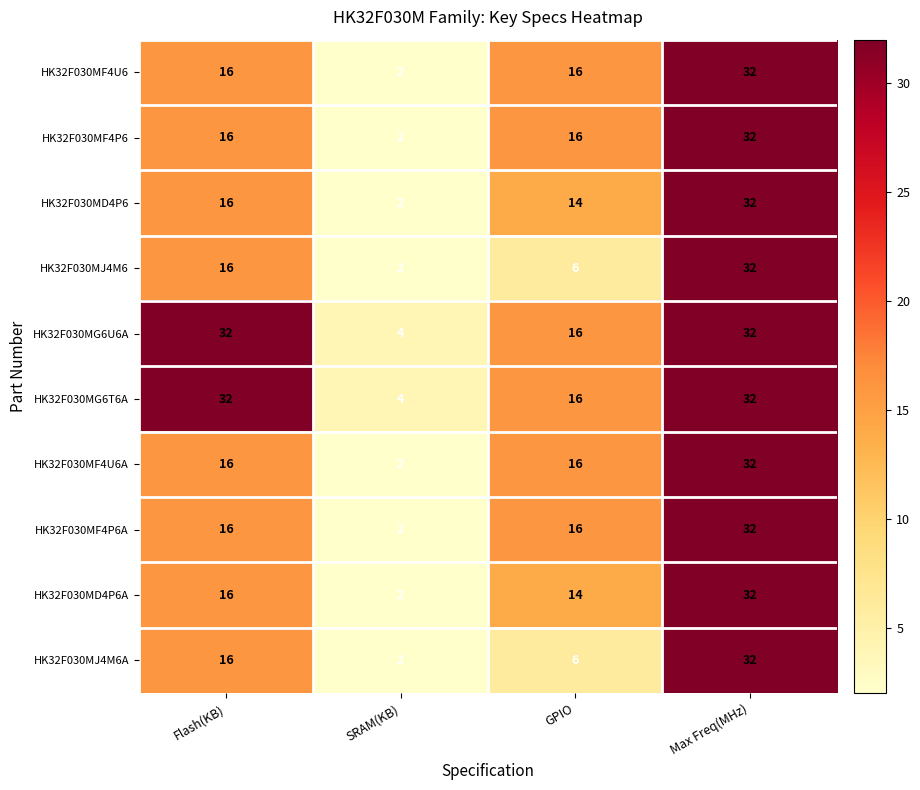

What is the difference between the maximum and second lowest values in the HK32F030MD4P6A series?

18